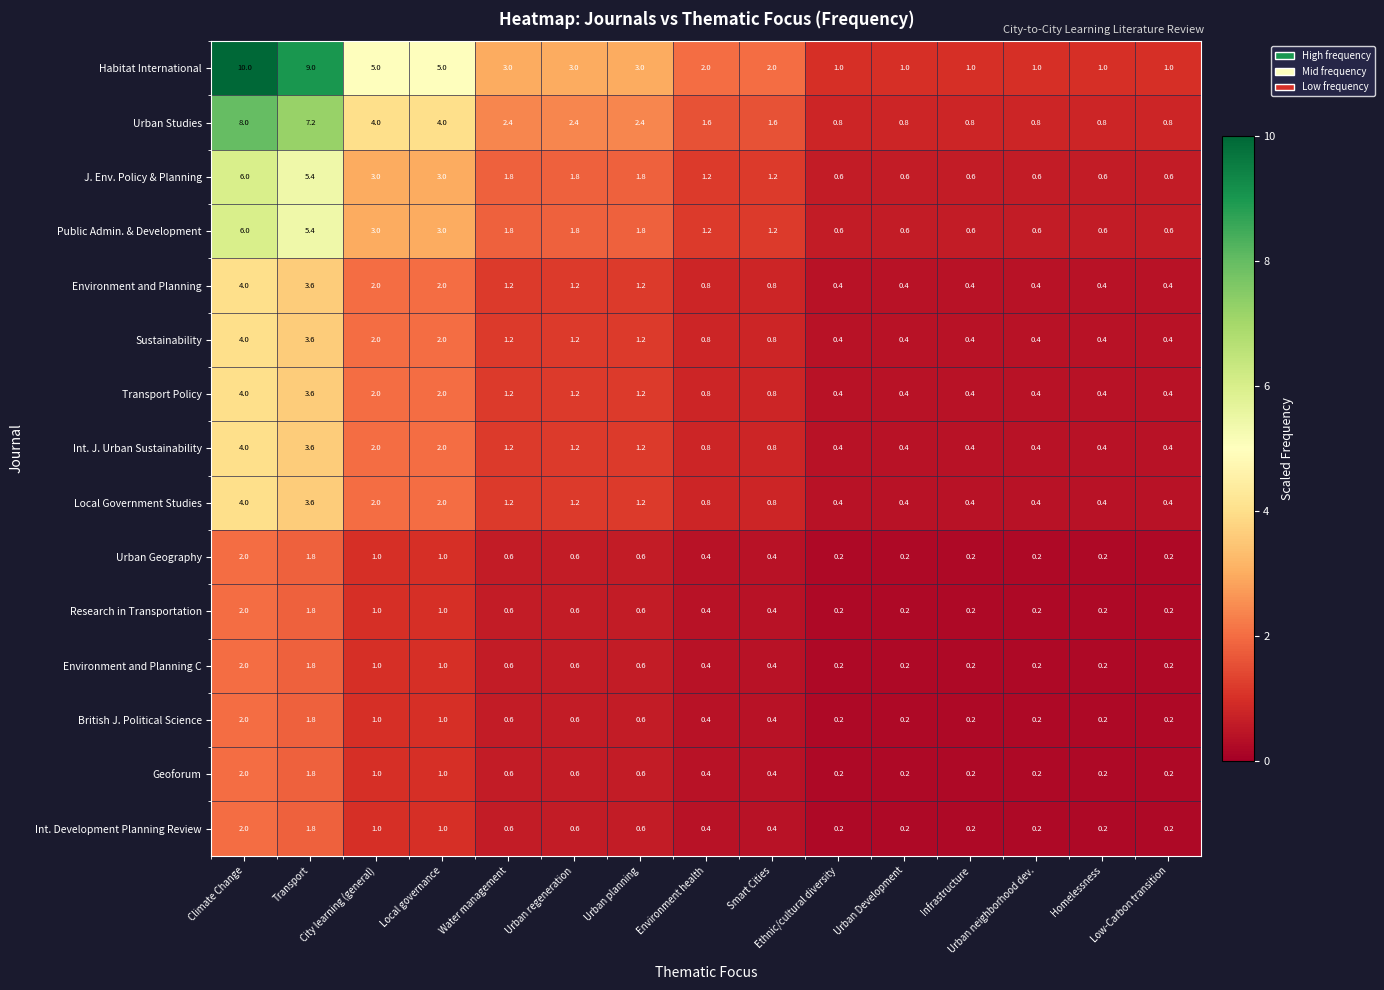

Count the Geoforum values in the range 0 to 1.

13